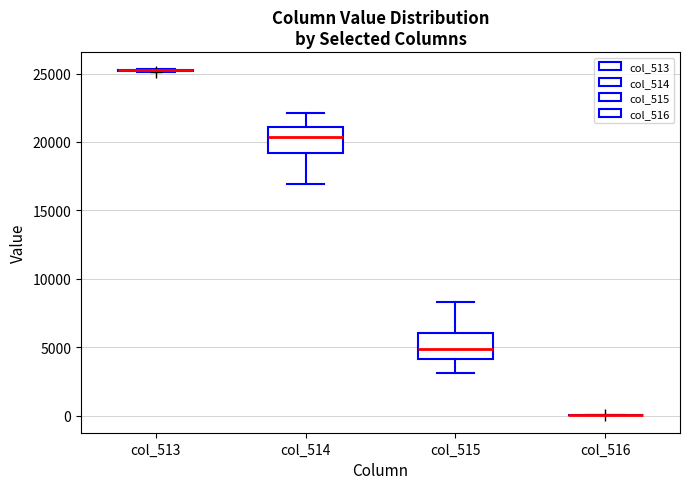

Where is the lower edge of the box for col_514 on the y-axis? The values are not printed on the chart, so give them approximately, as read against the axis.

19000